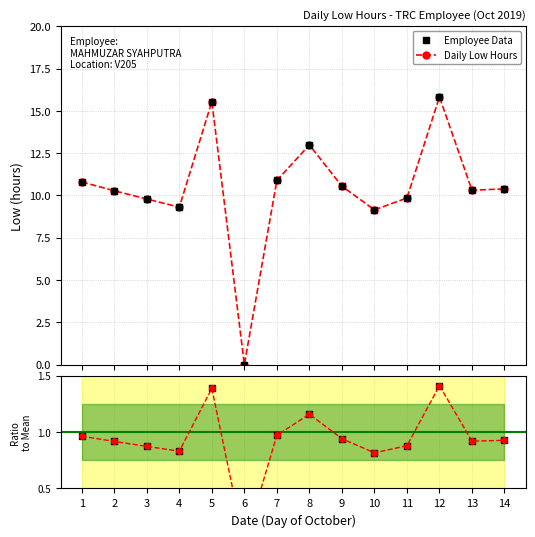

Rank the categories by value from lowest to highest.

6, 10, 4, 3, 11, 2, 13, 14, 9, 1, 7, 8, 5, 12